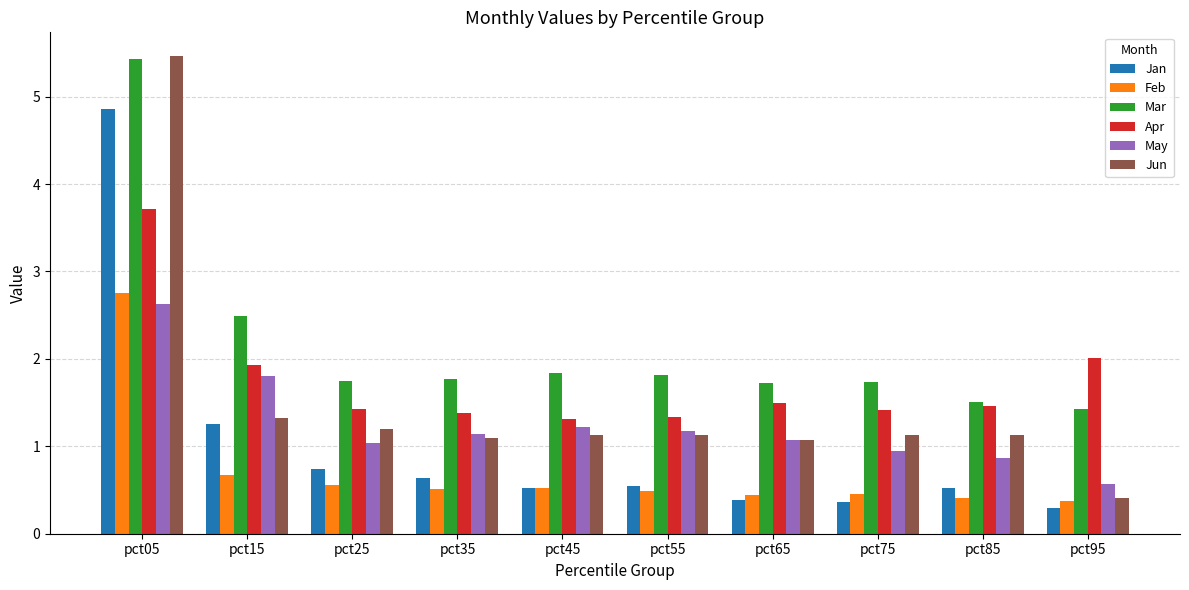

How many bars are there in total?

60